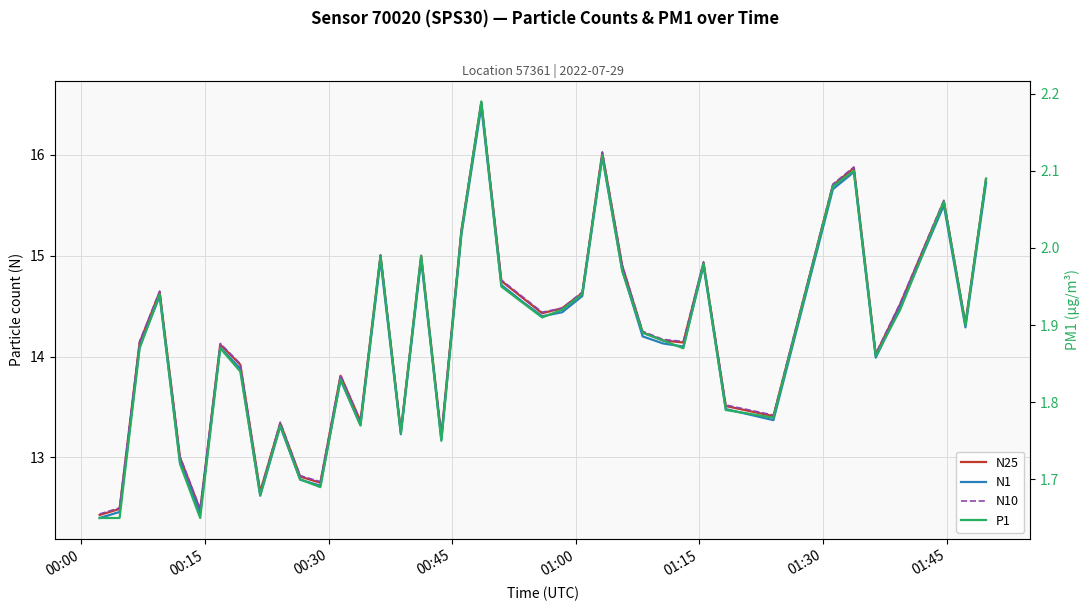

True or false: N1 and N10 cross at least once.

False